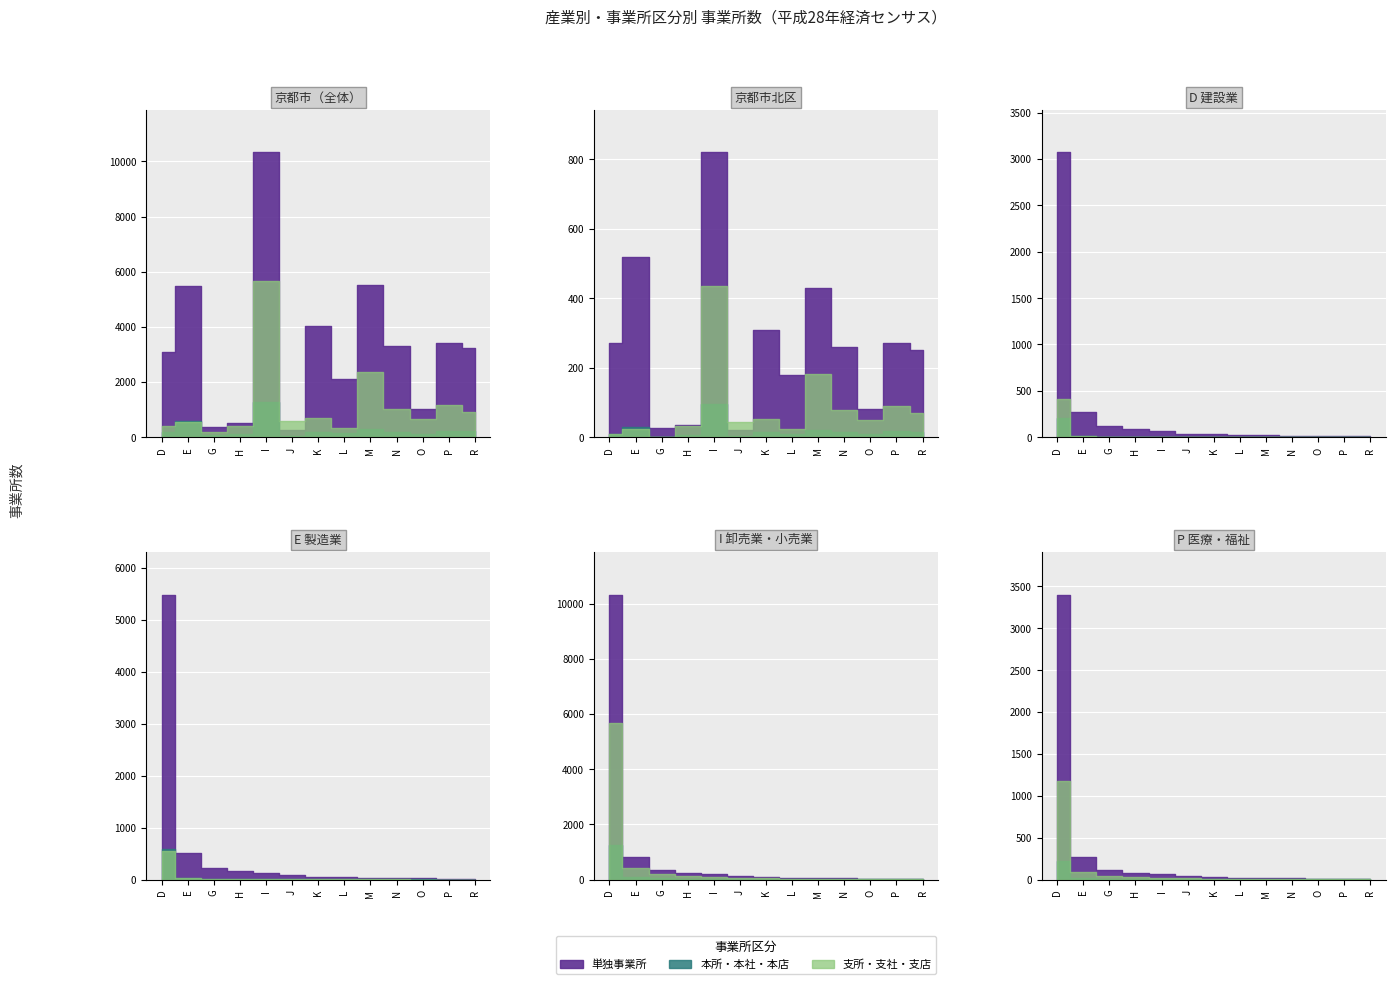

How many lines are shown in the chart?

3